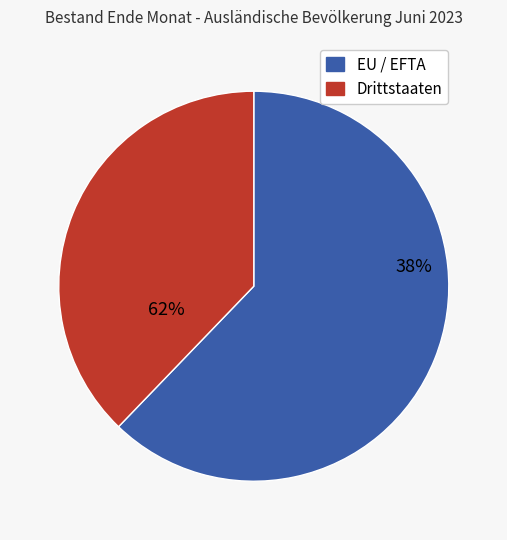

To the nearest percent, what percentage of the pie is Drittstaaten?

38%